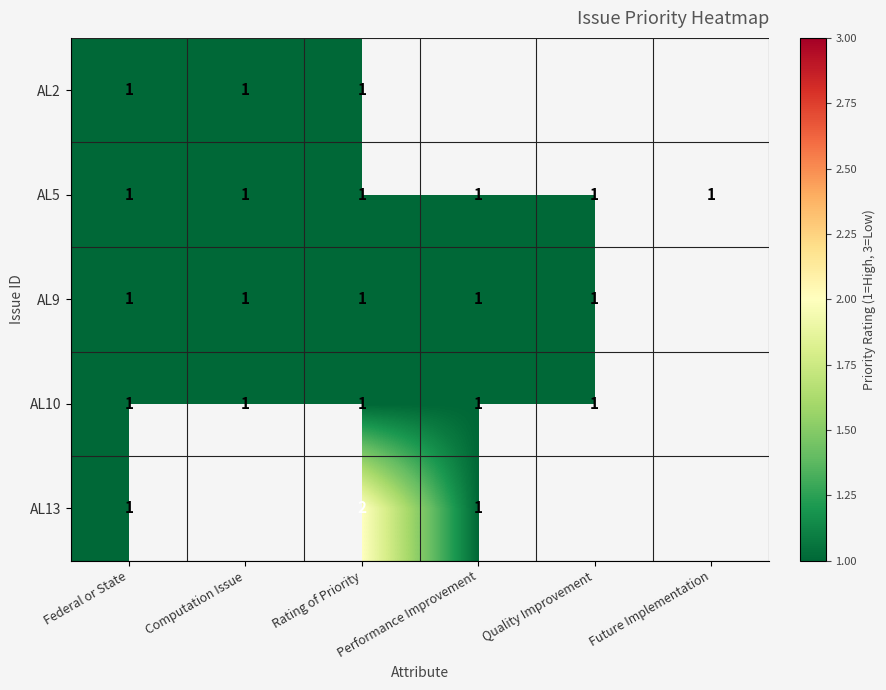

True or false: AL5 has a value of 1 at Future Implementation.

True